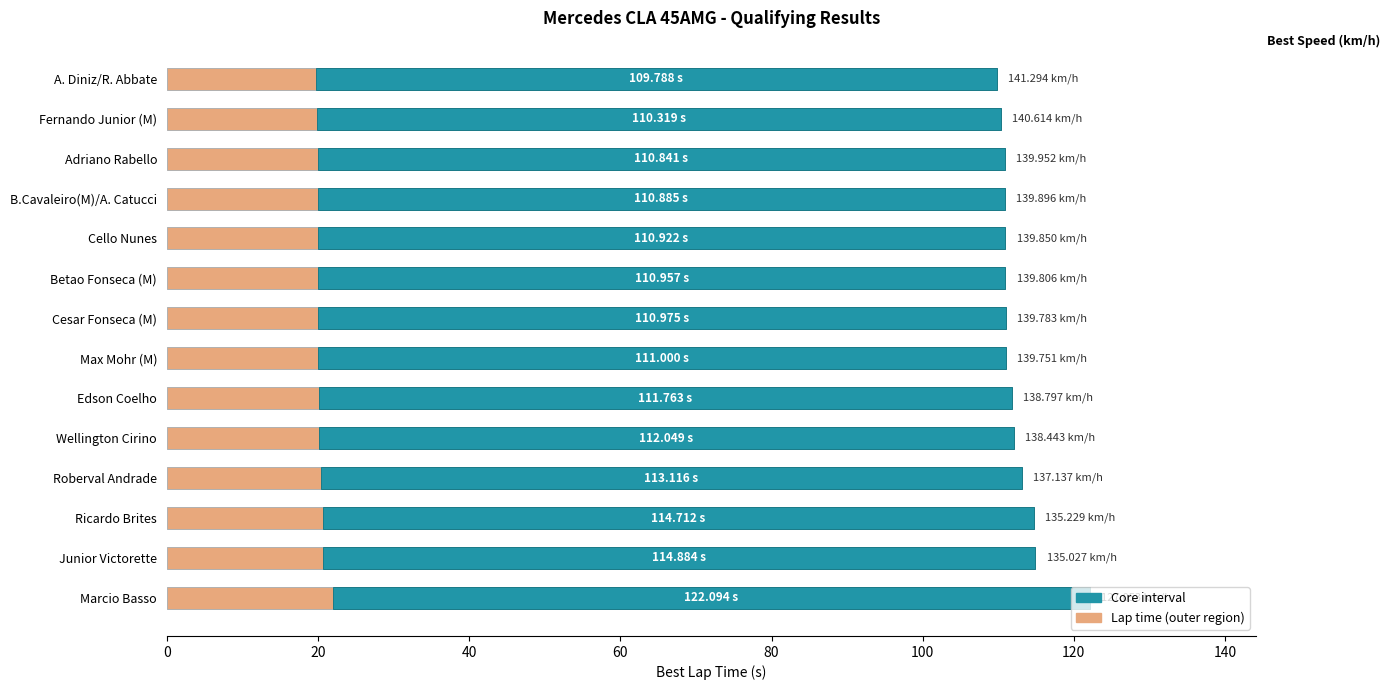

True or false: Core Interval has a value of 91.0 at Cello Nunes.

True